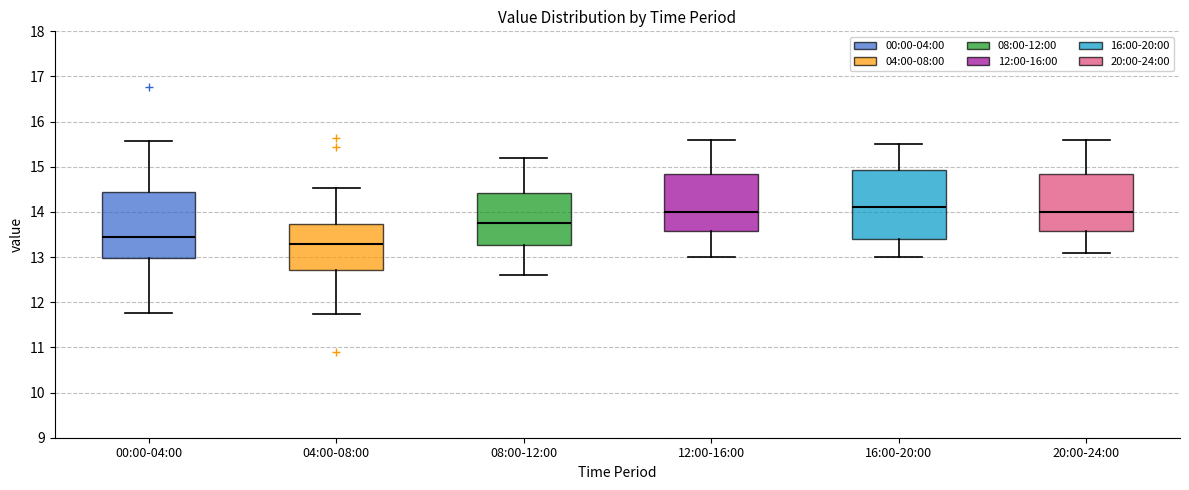

Reading left to right, read every box against the y-axis: the position of its median line, the range the box covers, and the ends of its whiskers. The values are not printed on the chart, so give them approximately, as read against the axis.

00:00-04:00: median 13.5, box 13.0 to 14.4, whiskers 11.8 to 15.6
04:00-08:00: median 13.3, box 12.7 to 13.7, whiskers 11.7 to 14.5
08:00-12:00: median 13.8, box 13.3 to 14.4, whiskers 12.6 to 15.2
12:00-16:00: median 14.0, box 13.6 to 14.9, whiskers 13.0 to 15.6
16:00-20:00: median 14.1, box 13.4 to 14.9, whiskers 13.0 to 15.5
20:00-24:00: median 14.0, box 13.6 to 14.9, whiskers 13.1 to 15.6